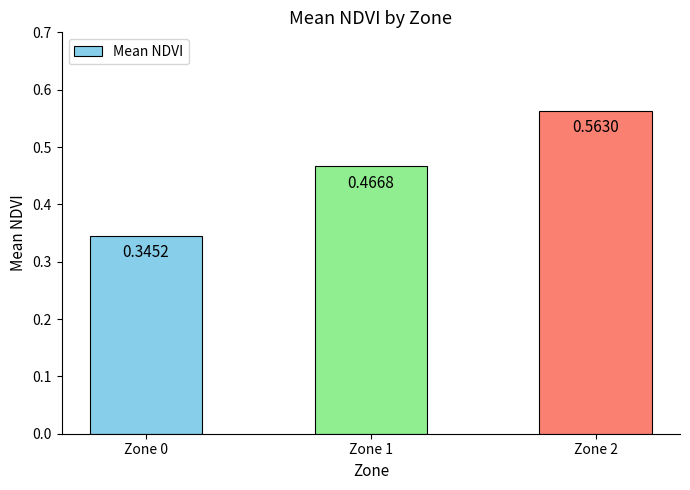

Rank the categories by value from highest to lowest.

Zone 2, Zone 1, Zone 0